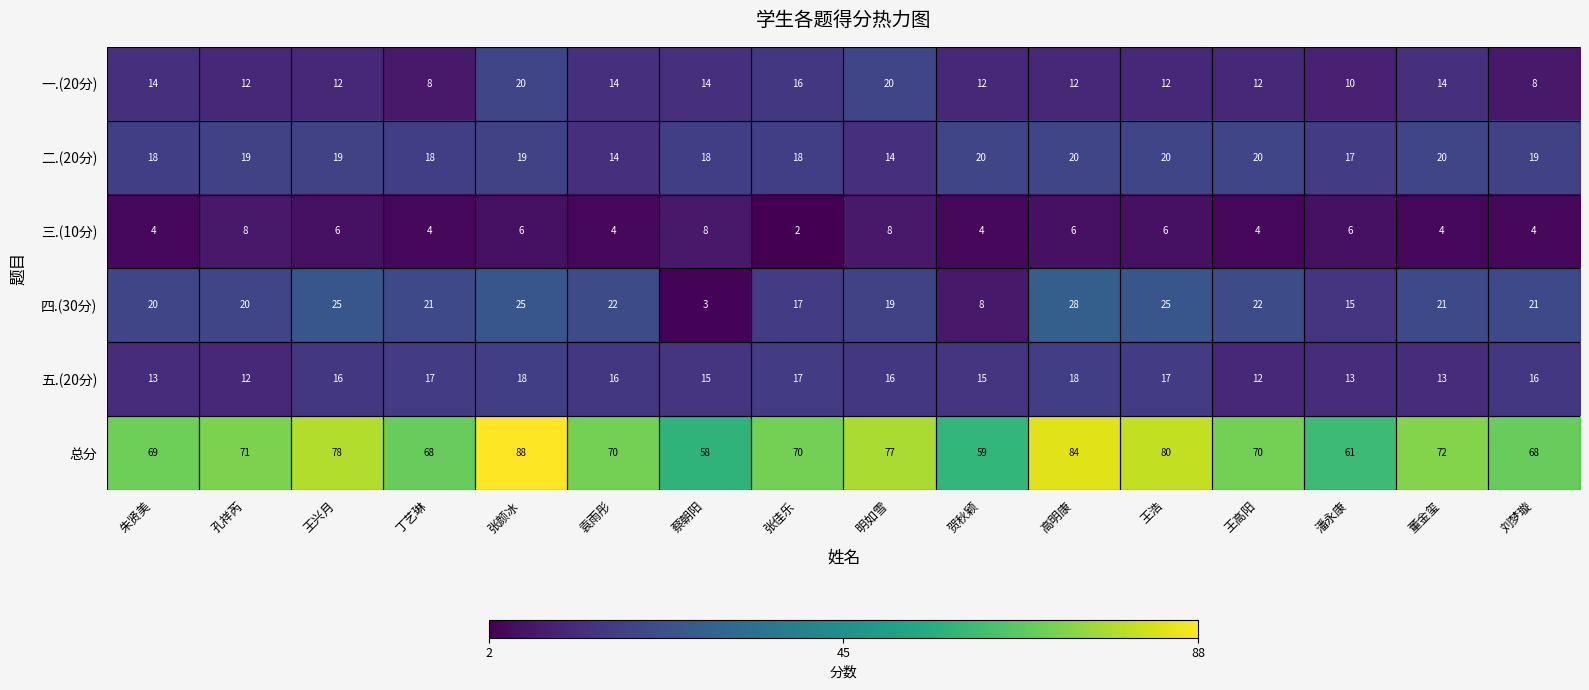

The value of 一.(20分) at 王高阳 is 12. True or false?

True